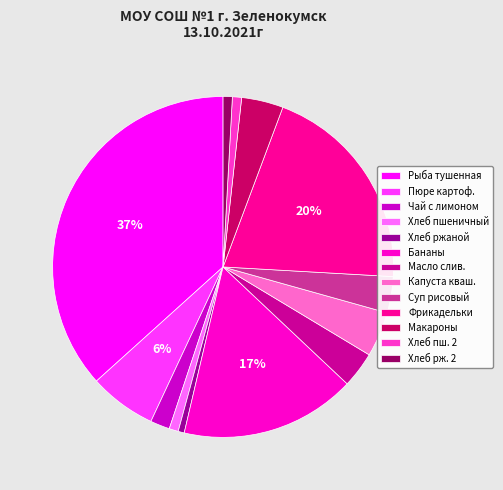

Does any single category account for the majority?

No